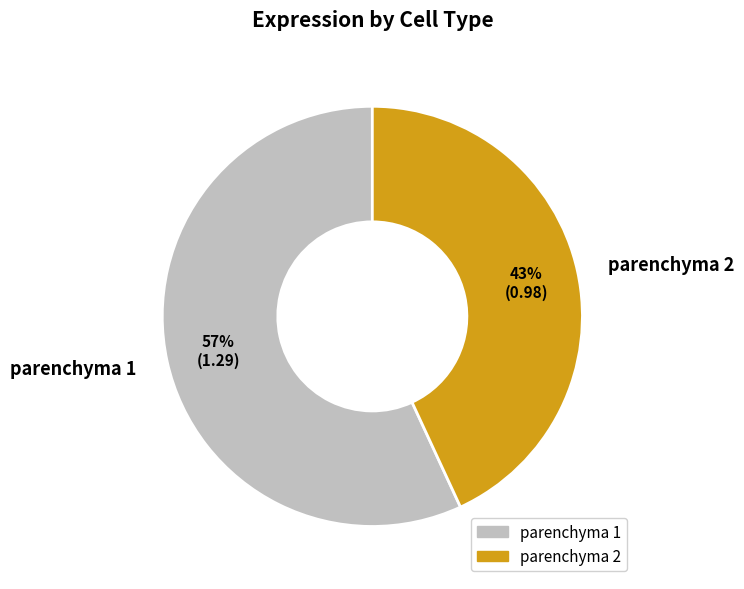

Do parenchyma 2 and parenchyma 1 together represent more than half of the pie?

Yes